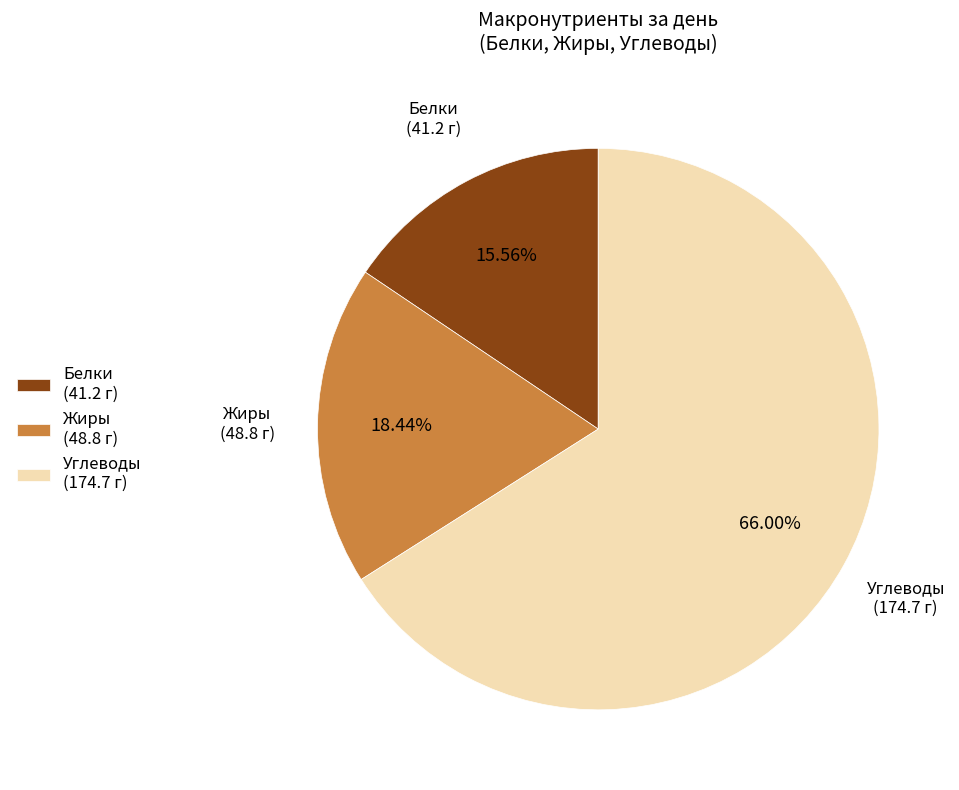

How many segments does this pie chart have?

3